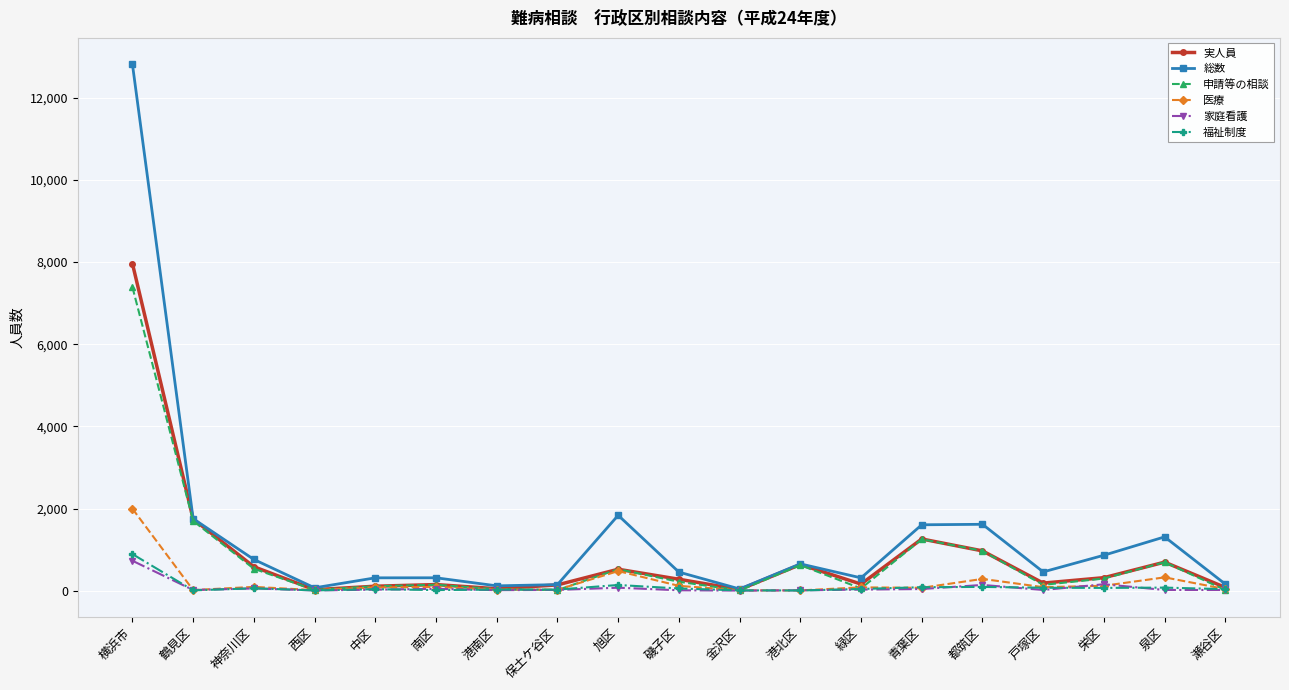

Is the value of 福祉制度 at 緑区 greater than the value of 実人員 at 旭区?

No